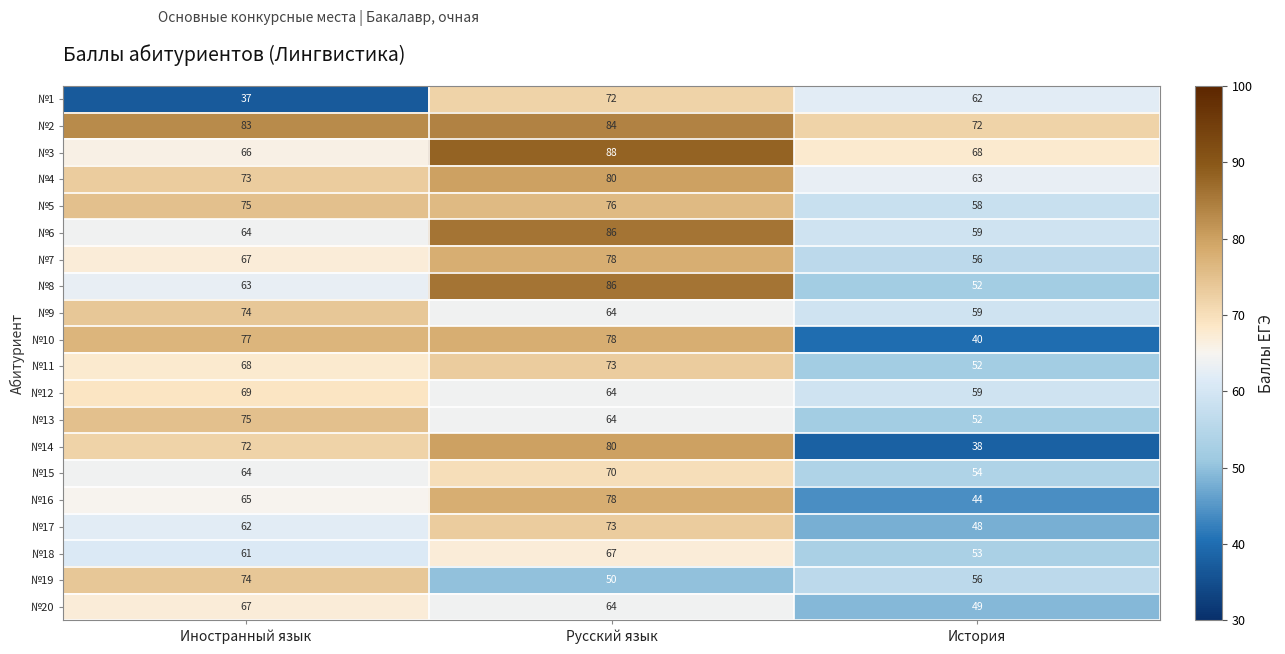

What is the minimum value for №11?

52